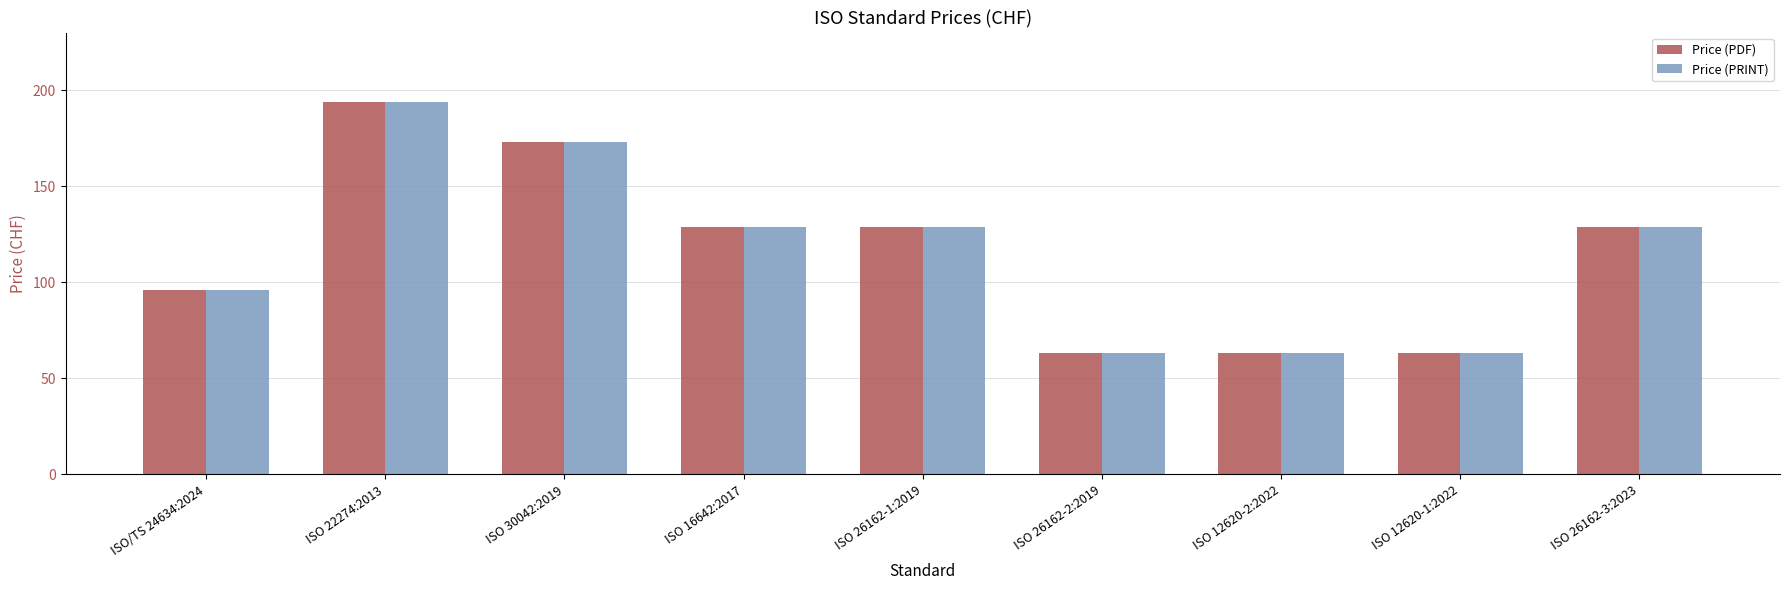

What is the minimum value for Price (PDF)?

63